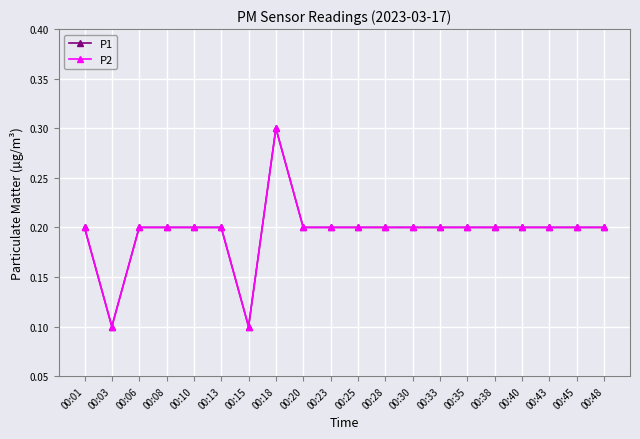

Rank the series at 00:33 from lowest to highest value.

P1, P2